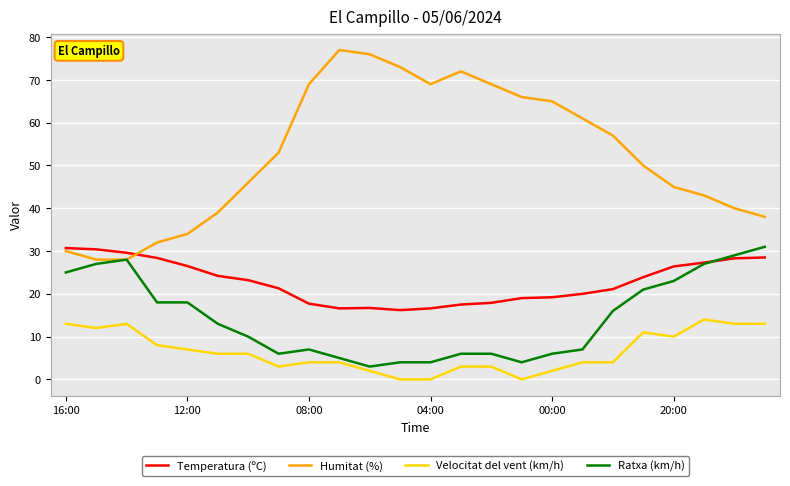

Which series has the widest spread of values?

Humitat (%)